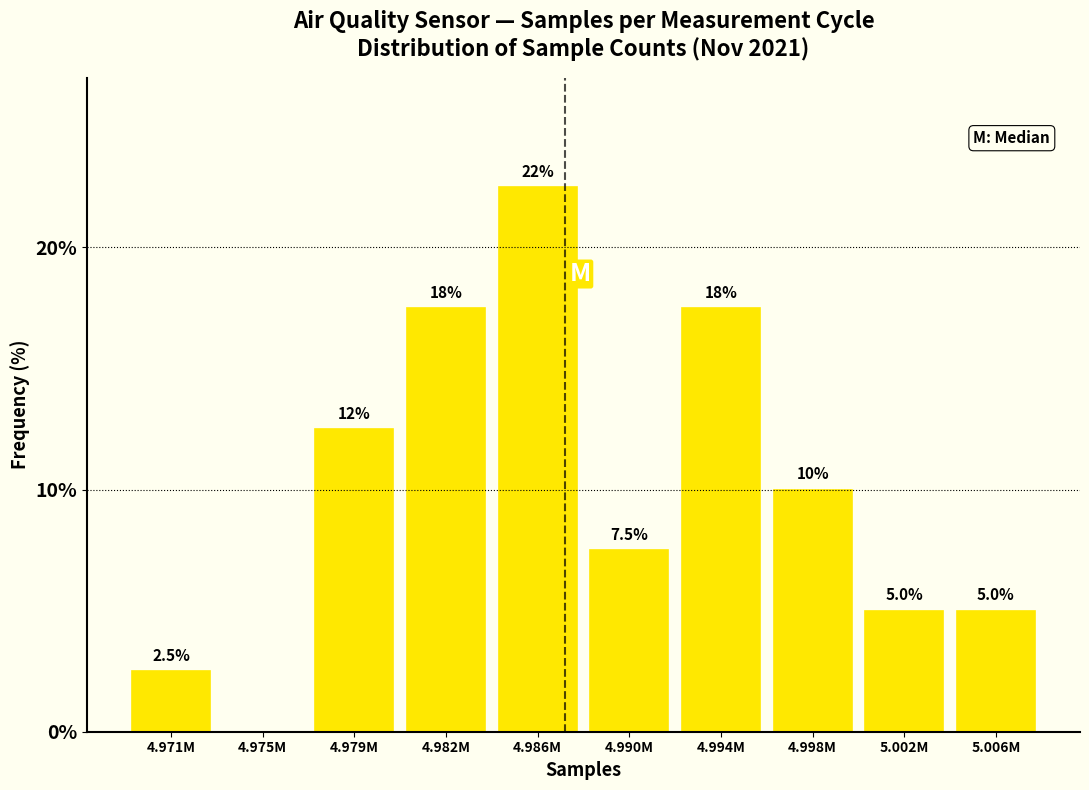

Reading left to right, transcribe all the data shown in this chart.

4.971M=2.5	4.975M=0.0	4.979M=12.5	4.982M=17.5	4.986M=22.5	4.990M=7.5	4.994M=17.5	4.998M=10.0	5.002M=5.0	5.006M=5.0